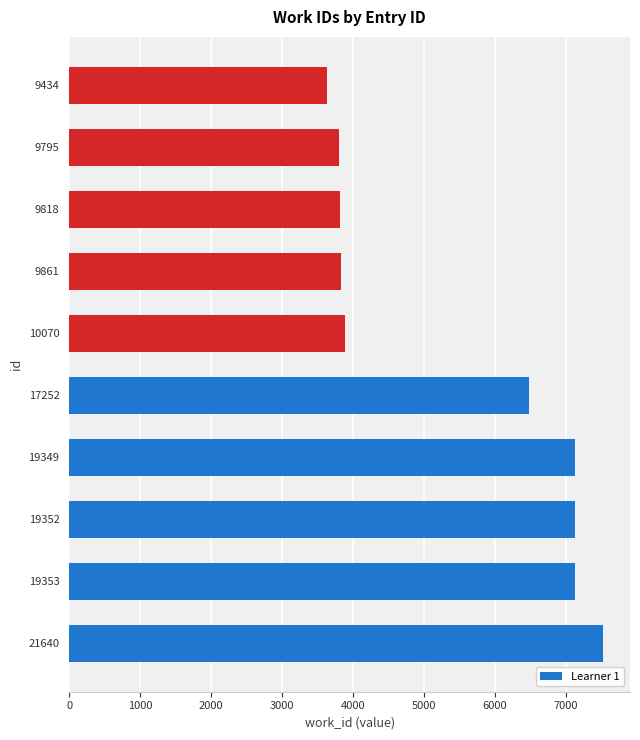

What is the change in value from 17252 to 9818?

-2672